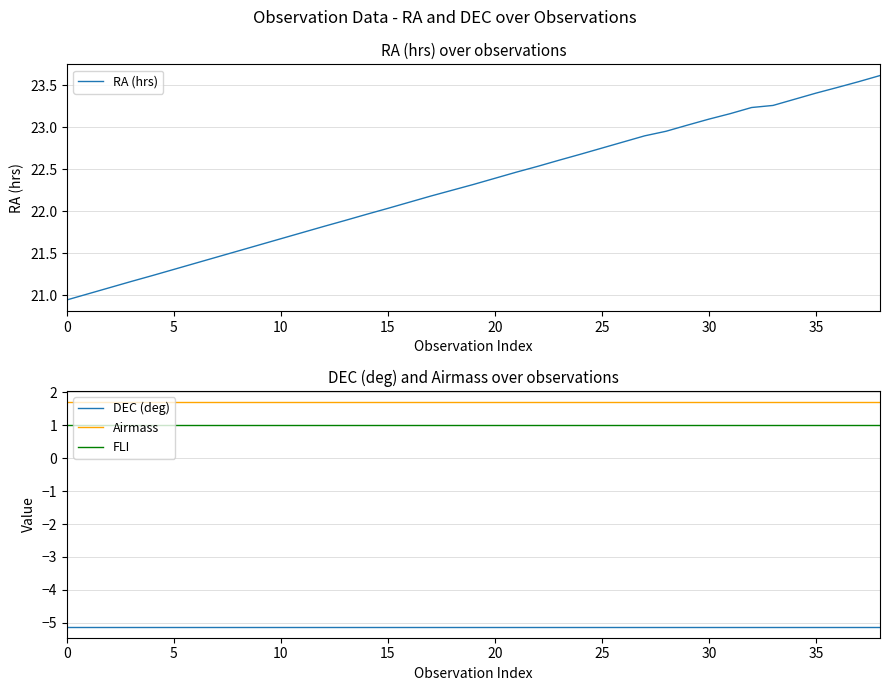

The value of DEC (deg) at 20 is -5.1. True or false?

True